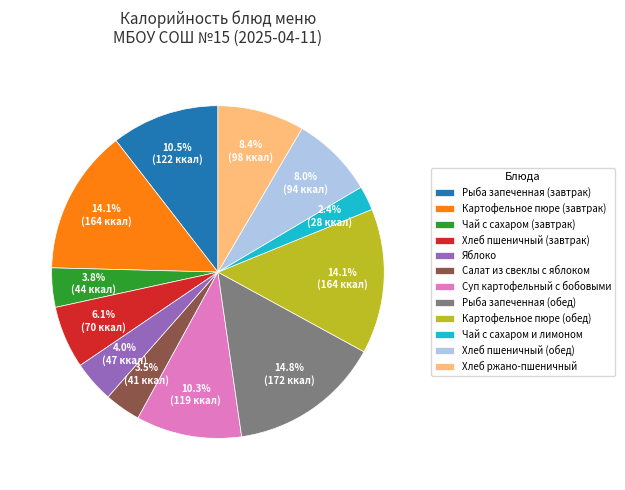

Which category has the biggest portion of the pie?

Рыба запеченная (обед)